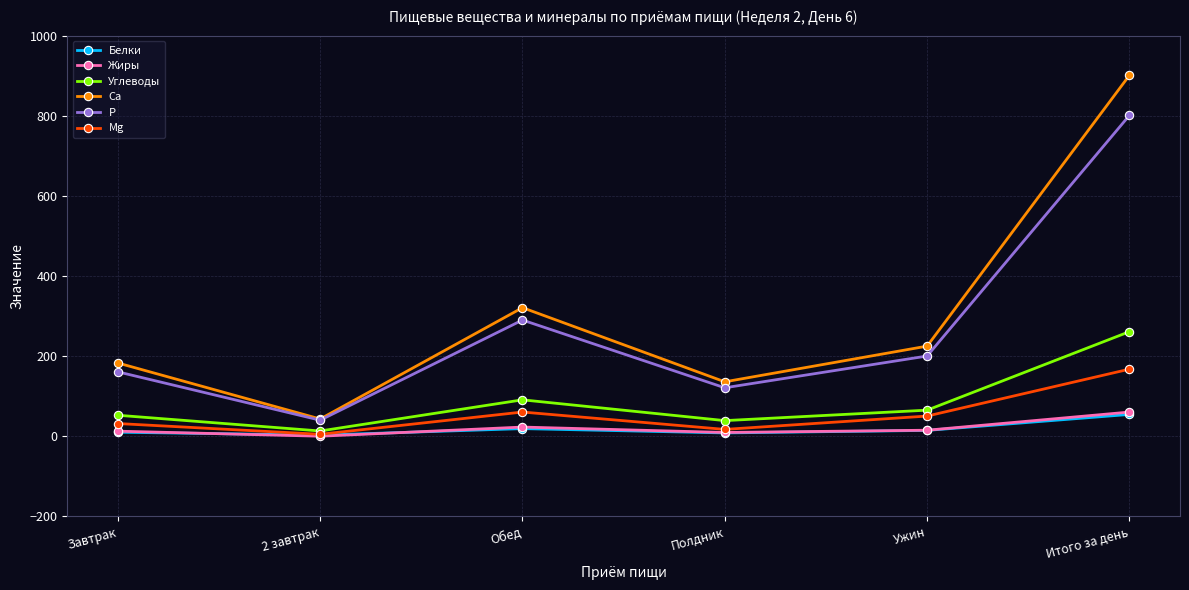

Which series has the largest range (max minus min)?

Ca